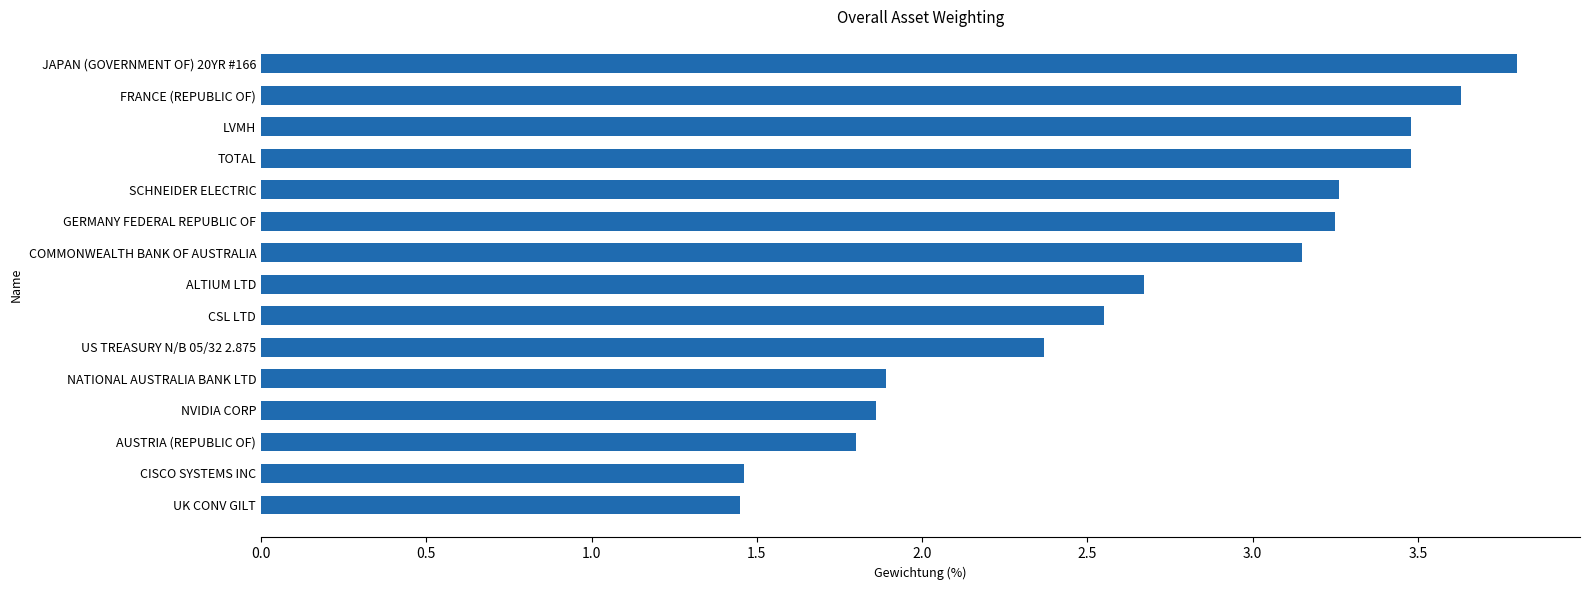

What is the average value?

2.7